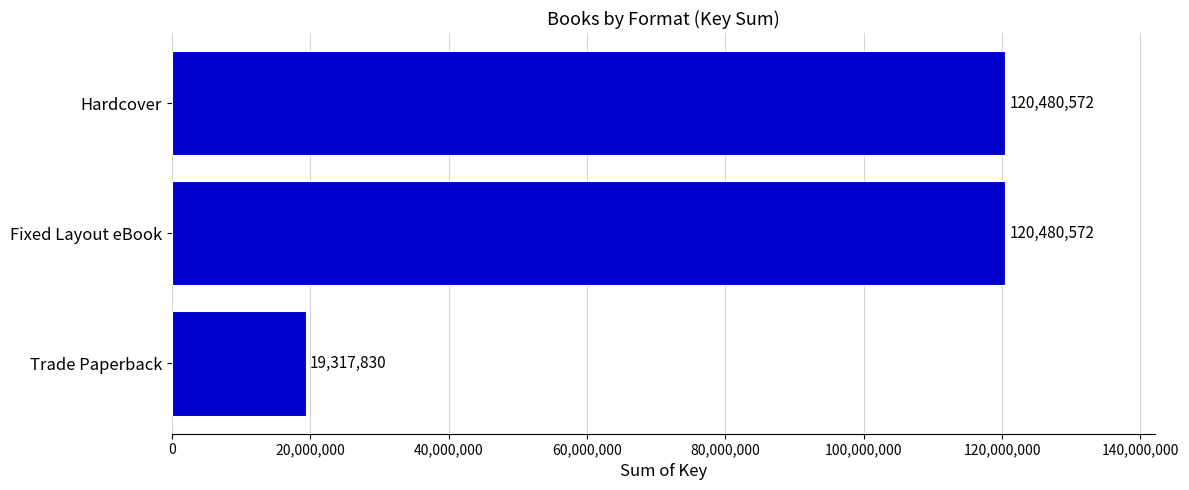

What is the difference between the maximum and minimum values?

101162742